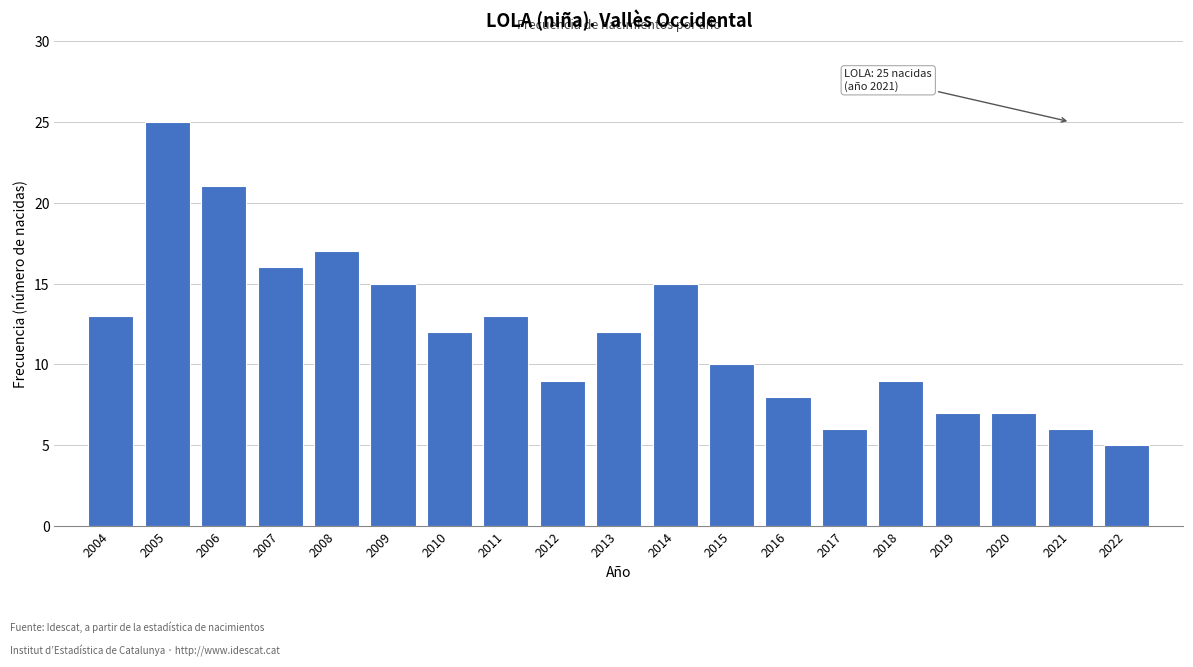

Reading right to left, transcribe all the data shown in this chart.

5	6	7	7	9	6	8	10	15	12	9	13	12	15	17	16	21	25	13